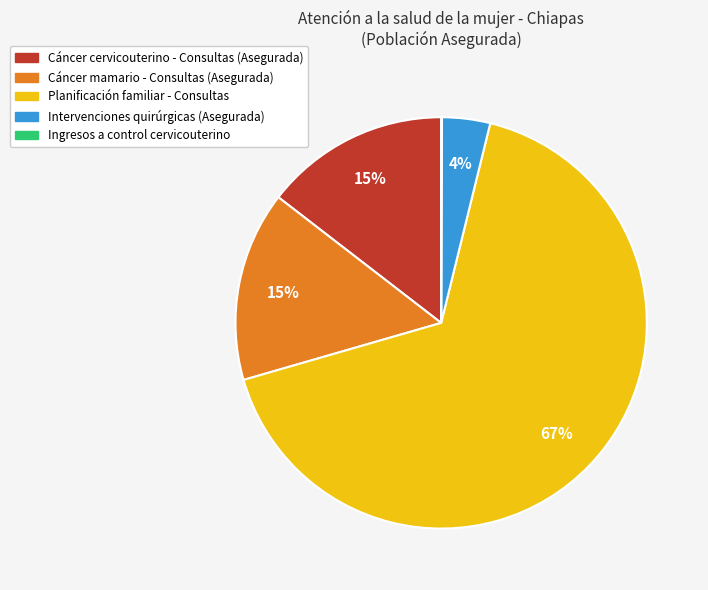

Do Cáncer cervicouterino - Consultas (Asegurada) and Planificación familiar - Consultas together represent more than half of the pie?

Yes